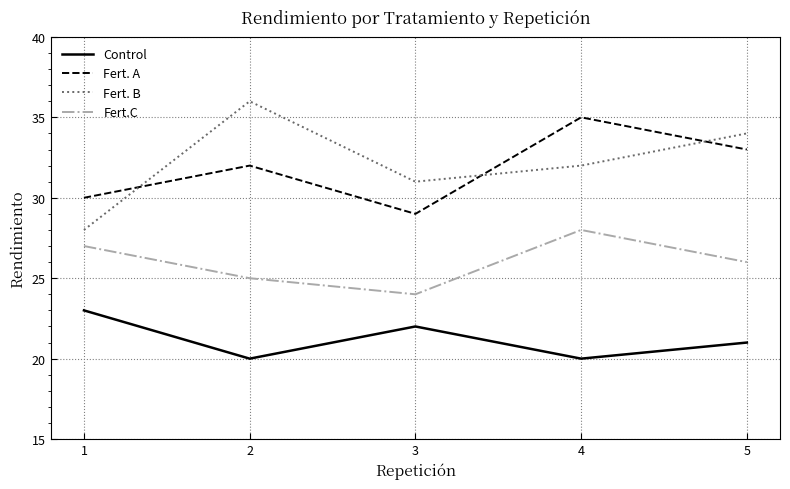

What is the difference between the highest and lowest values at 5?

13